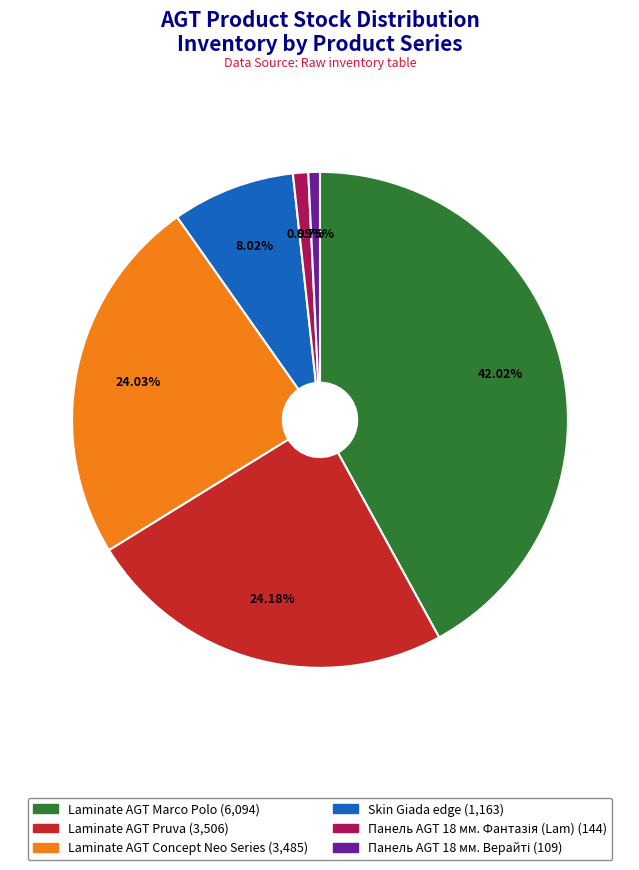

Count the number of slices in the pie.

6